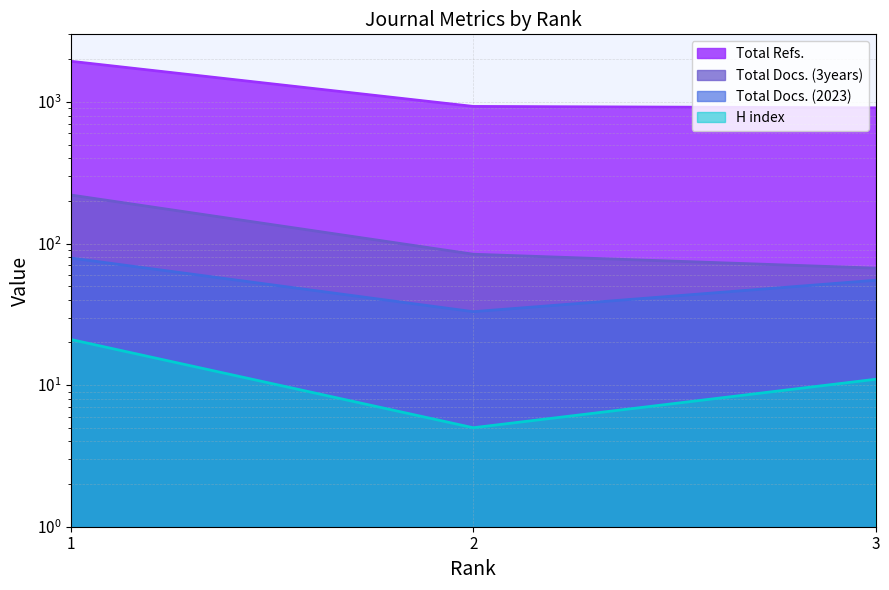

Reading left to right, list all the values displayed in this chart.

H index: 21	5	11
Total Docs. (2023): 79	33	55
Total Docs. (3years): 220	84	67
Total Refs.: 1936	929	908